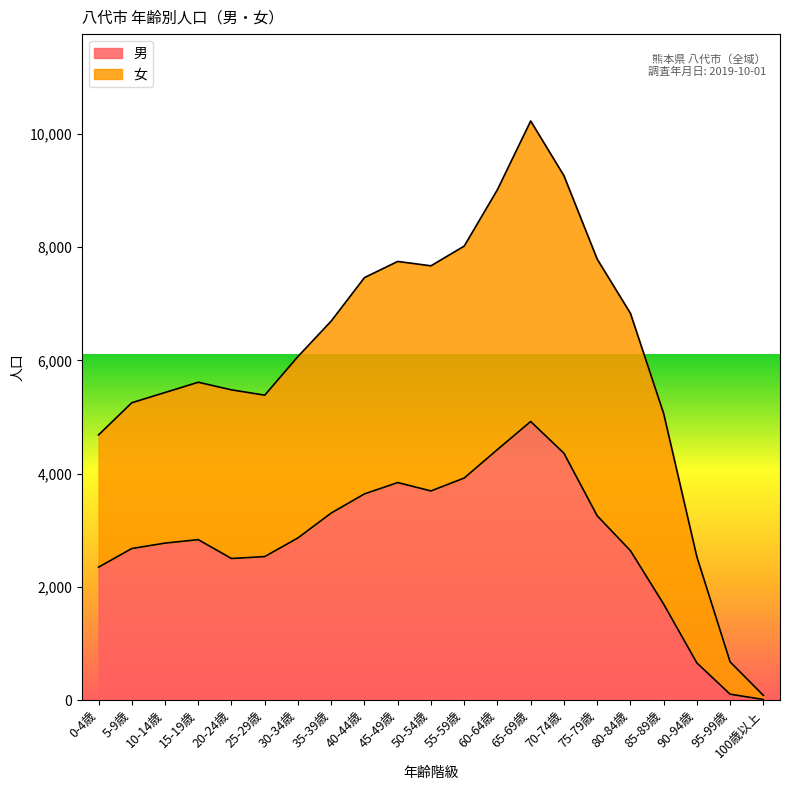

True or false: there are more than 1 points higher than both neighbors.

True